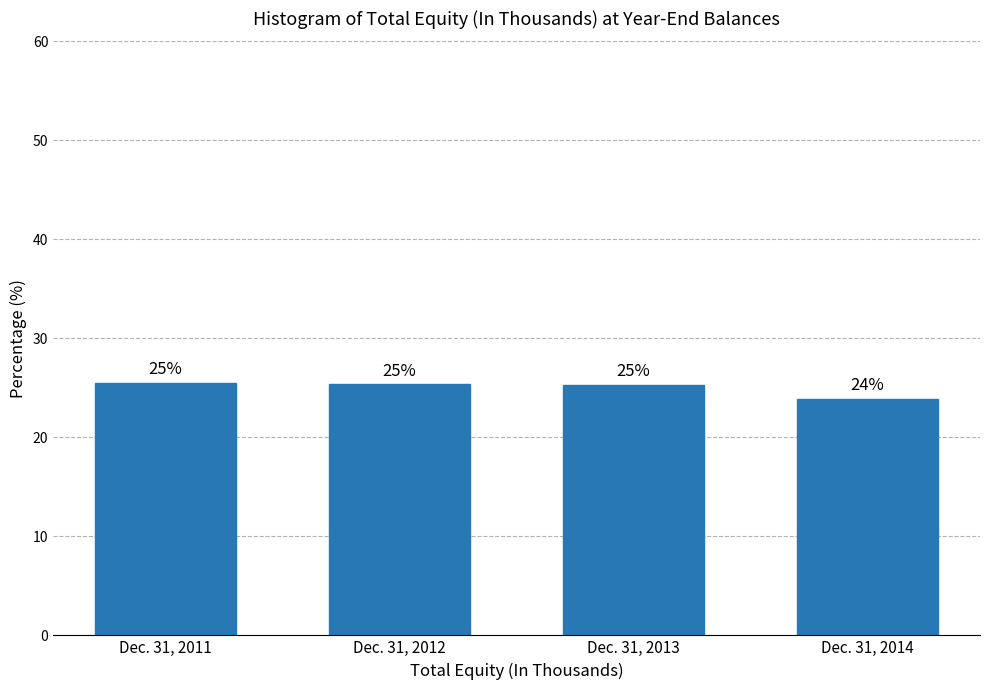

How many bars are there in total?

4